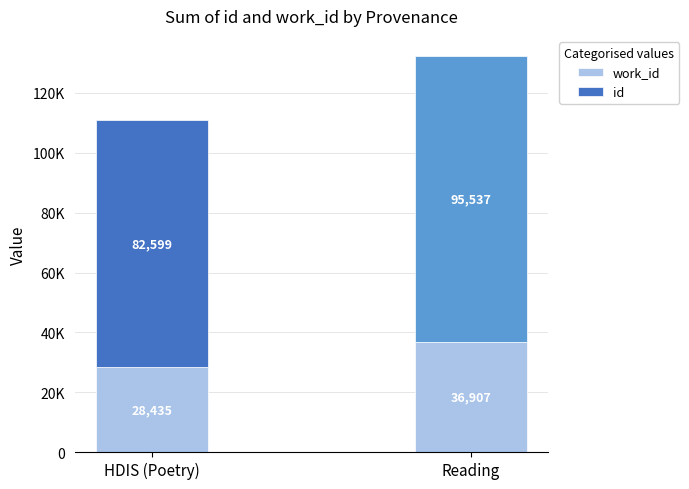

Does the chart contain stacked bars?

Yes